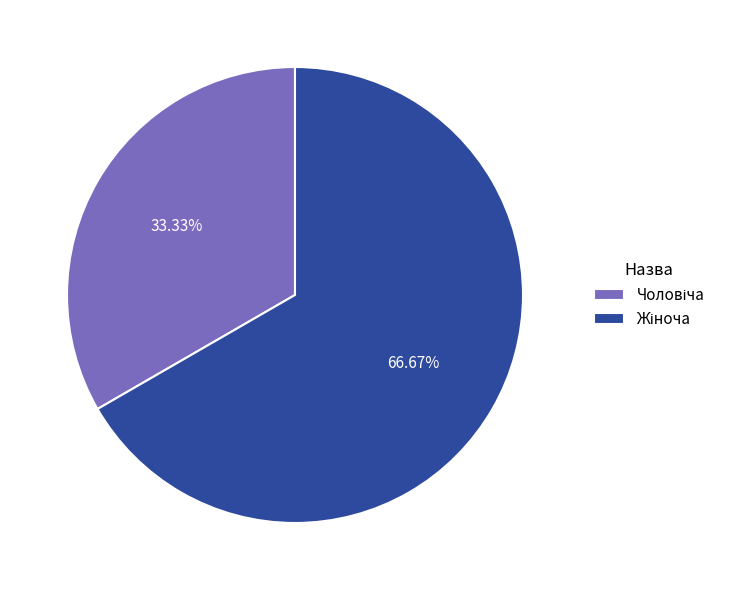

Does any single category account for the majority?

Yes